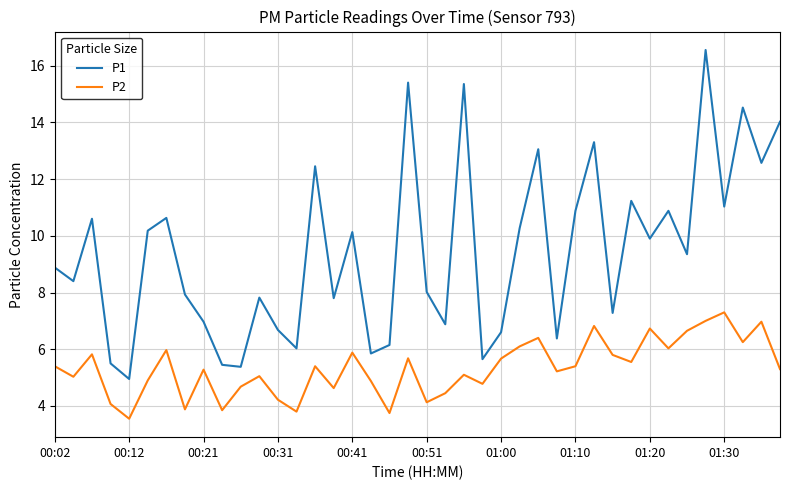

What are all the series names shown in the legend?

P1, P2